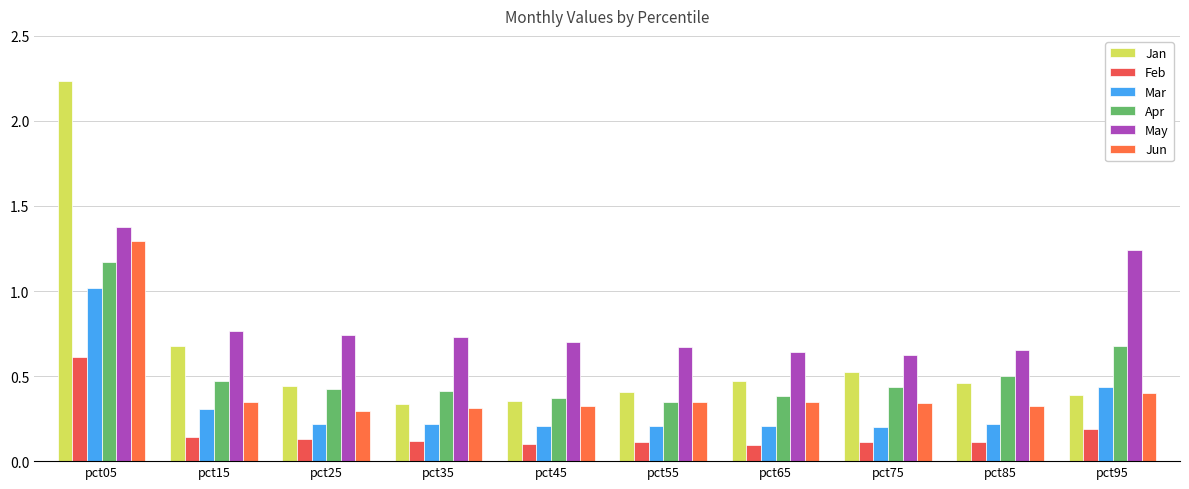

What is the minimum value shown in the chart?

0.1